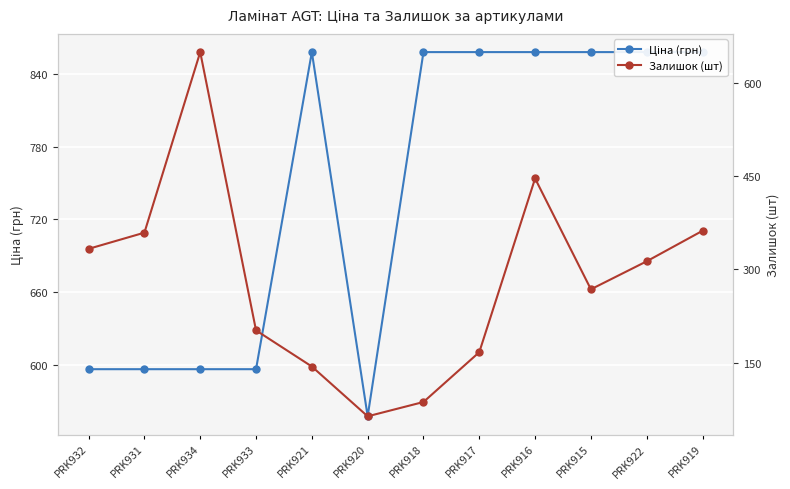

List the labels in order of Залишок (шт) value, smallest first.

PRK920, PRK918, PRK921, PRK917, PRK933, PRK915, PRK922, PRK932, PRK931, PRK919, PRK916, PRK934